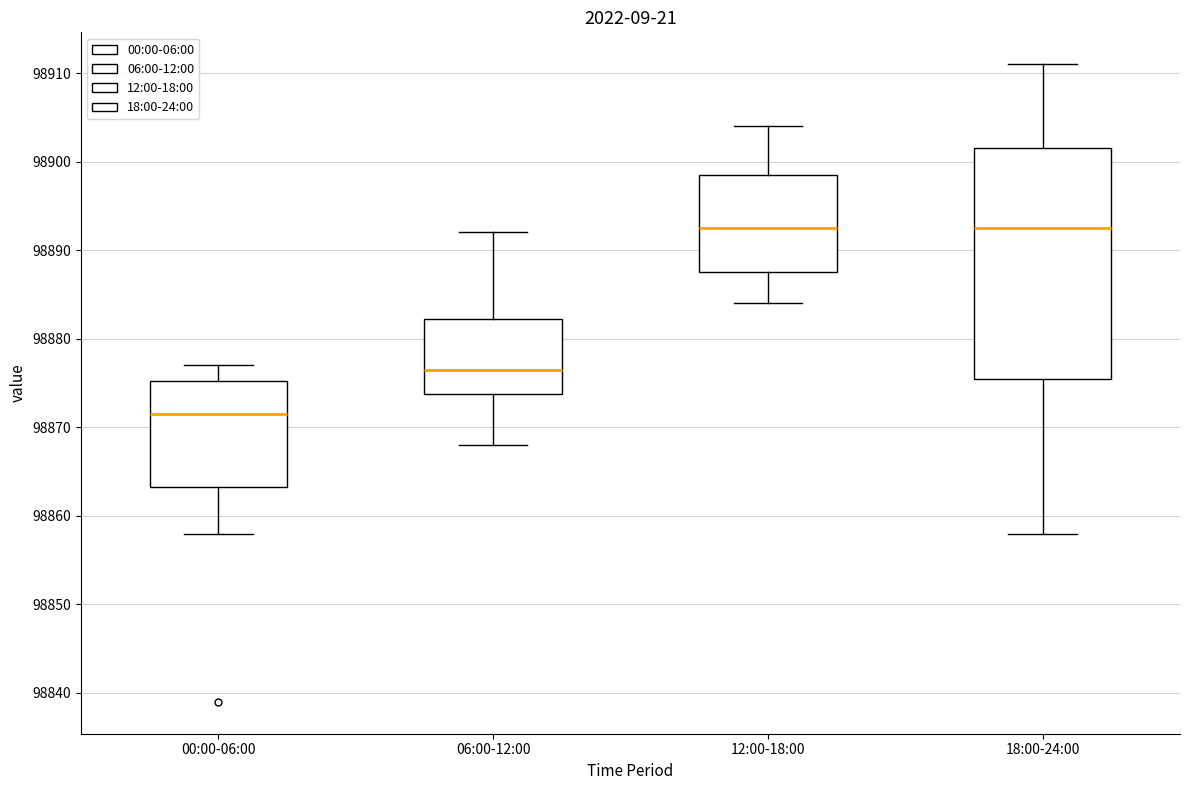

Reading left to right, read every box against the y-axis: the position of its median line, the range the box covers, and the ends of its whiskers. The values are not printed on the chart, so give them approximately, as read against the axis.

00:00-06:00: median 98872, box 98863 to 98875, whiskers 98858 to 98877
06:00-12:00: median 98877, box 98874 to 98882, whiskers 98868 to 98892
12:00-18:00: median 98893, box 98888 to 98899, whiskers 98884 to 98904
18:00-24:00: median 98893, box 98876 to 98902, whiskers 98858 to 98911